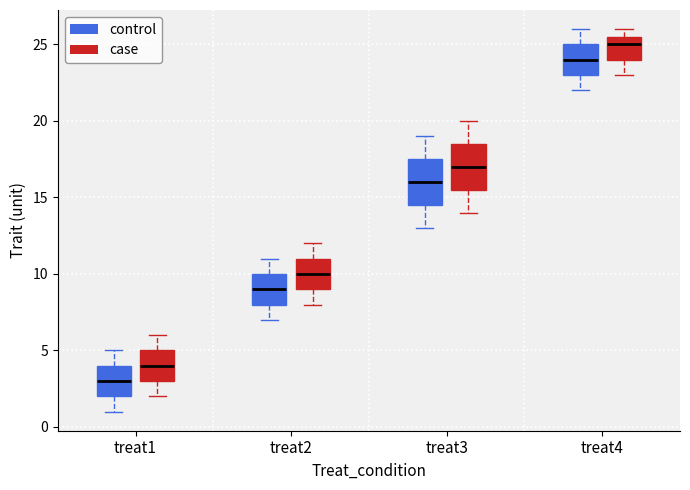

Where is the upper edge of the box for treat2 (control) on the y-axis? The values are not printed on the chart, so give them approximately, as read against the axis.

10.0